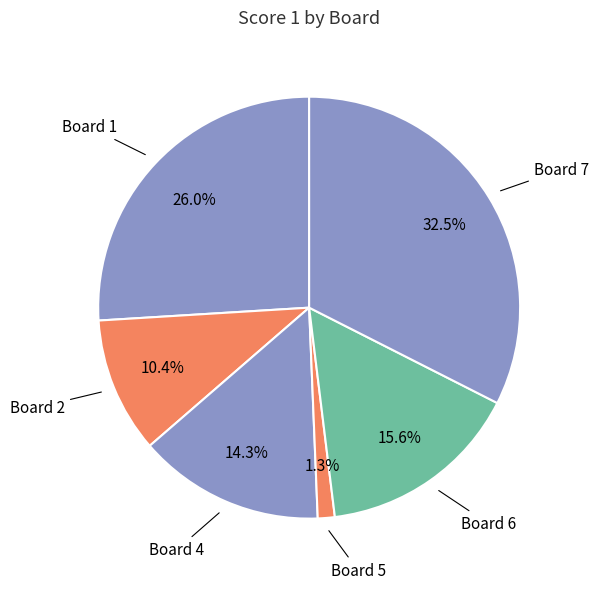

Which category has the biggest portion of the pie?

Board 7